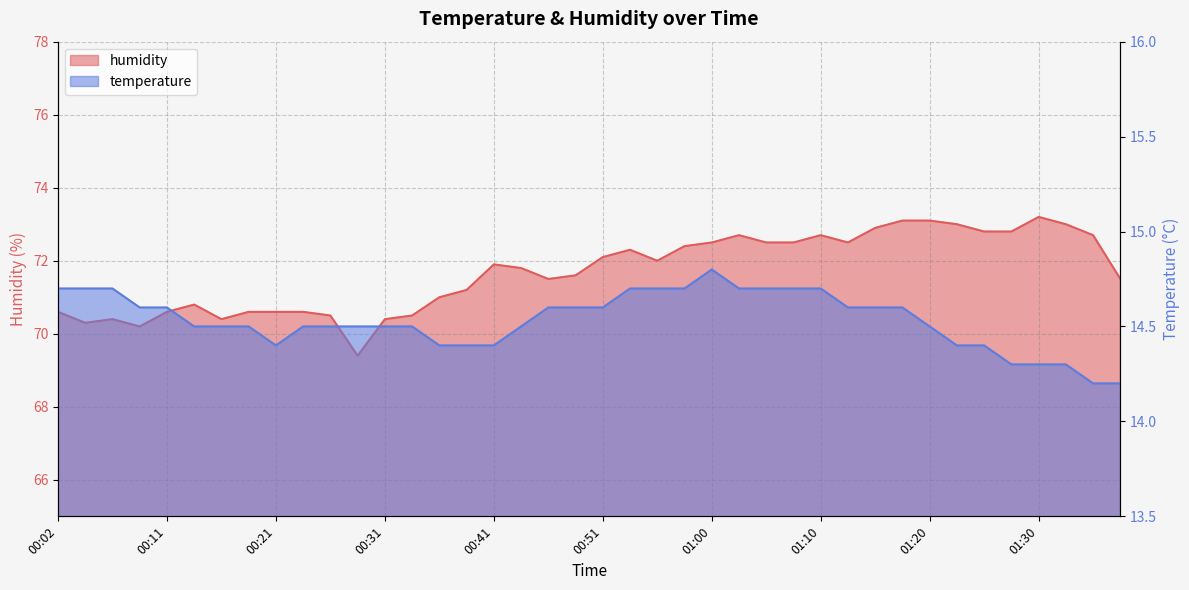

What is the value of the humidity point at the 14th from the left?

70.5